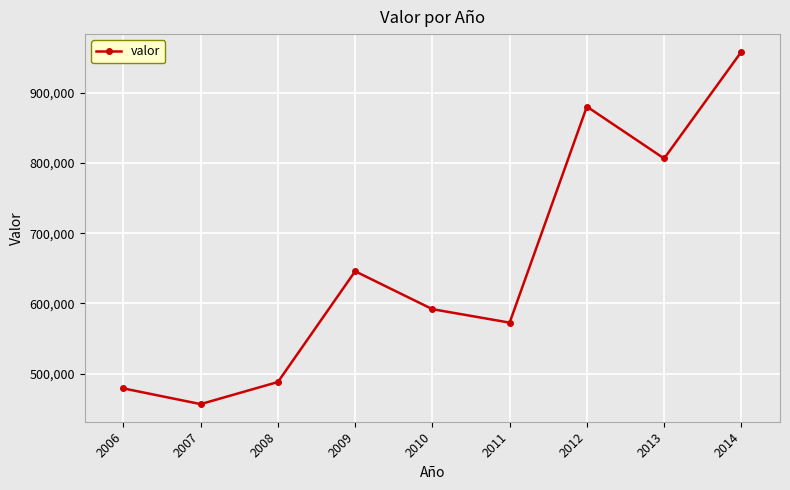

What is the sum of all values?

5879684